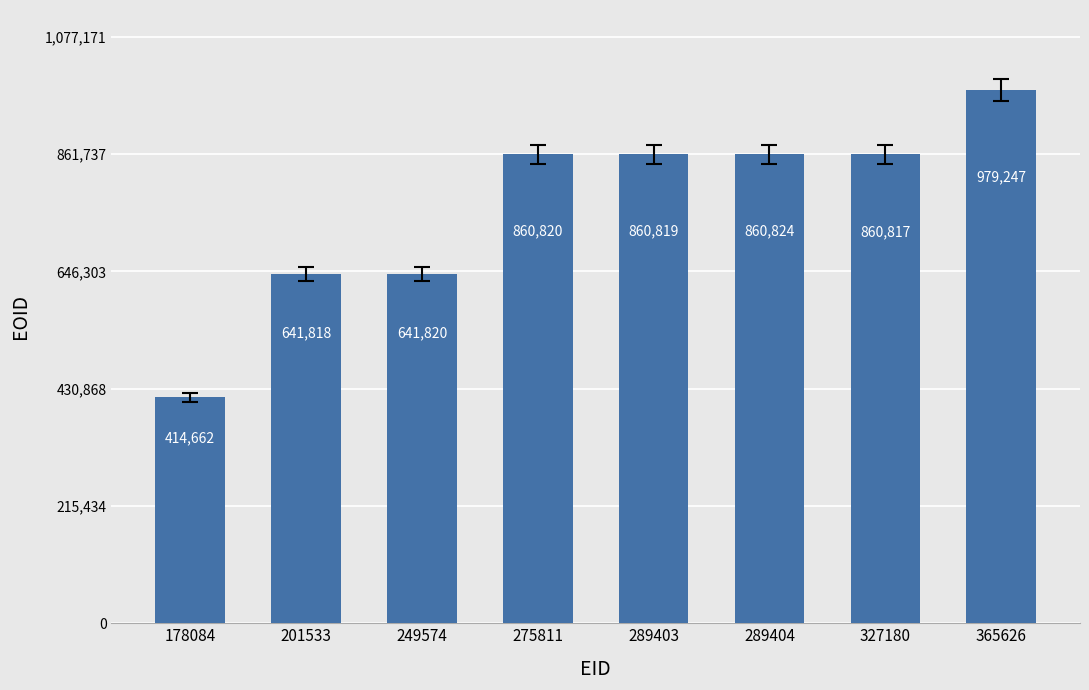

Is it true that the value at 327180 is 860817?

True